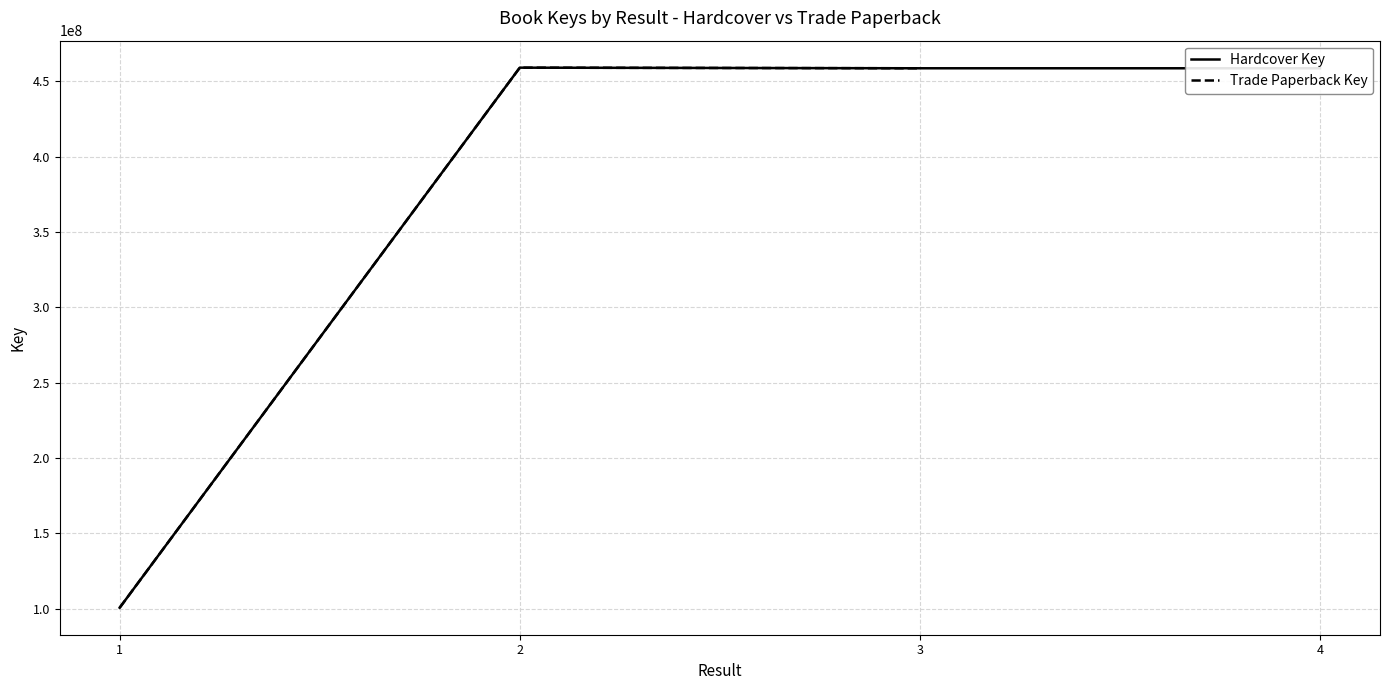

In Hardcover Key, how many points are higher than both neighbors (excluding endpoints)?

1